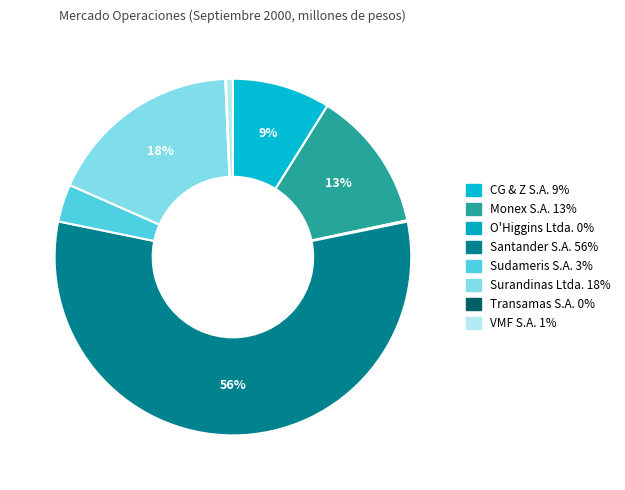

Is there a majority slice in this chart?

Yes